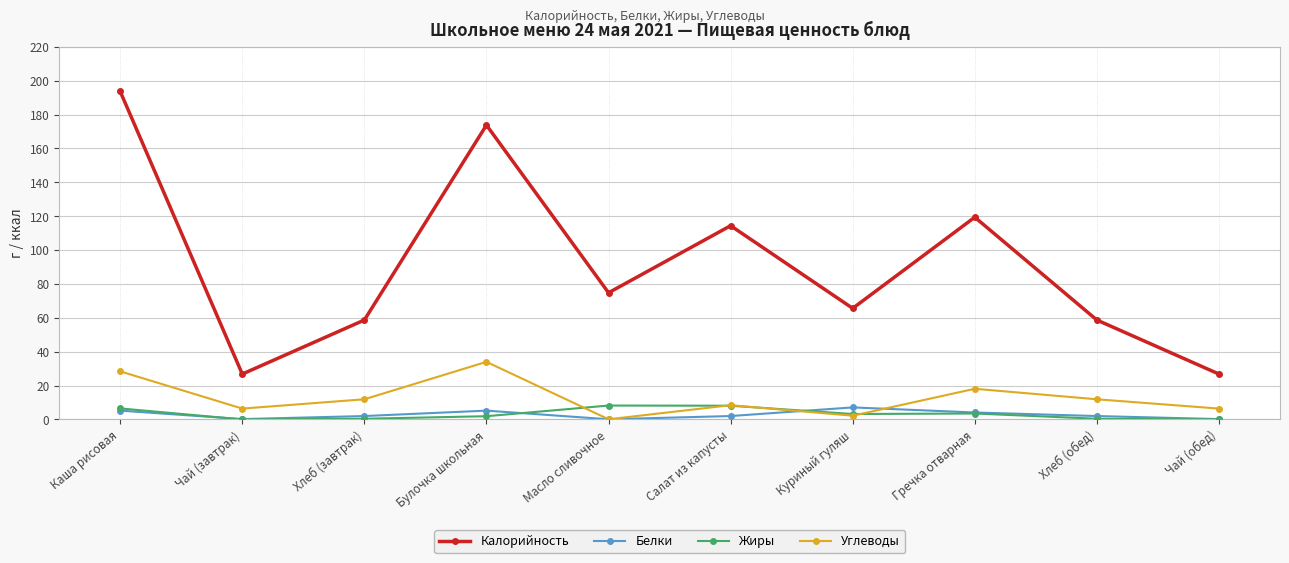

Where is the first local maximum for Углеводы?

Булочка школьная